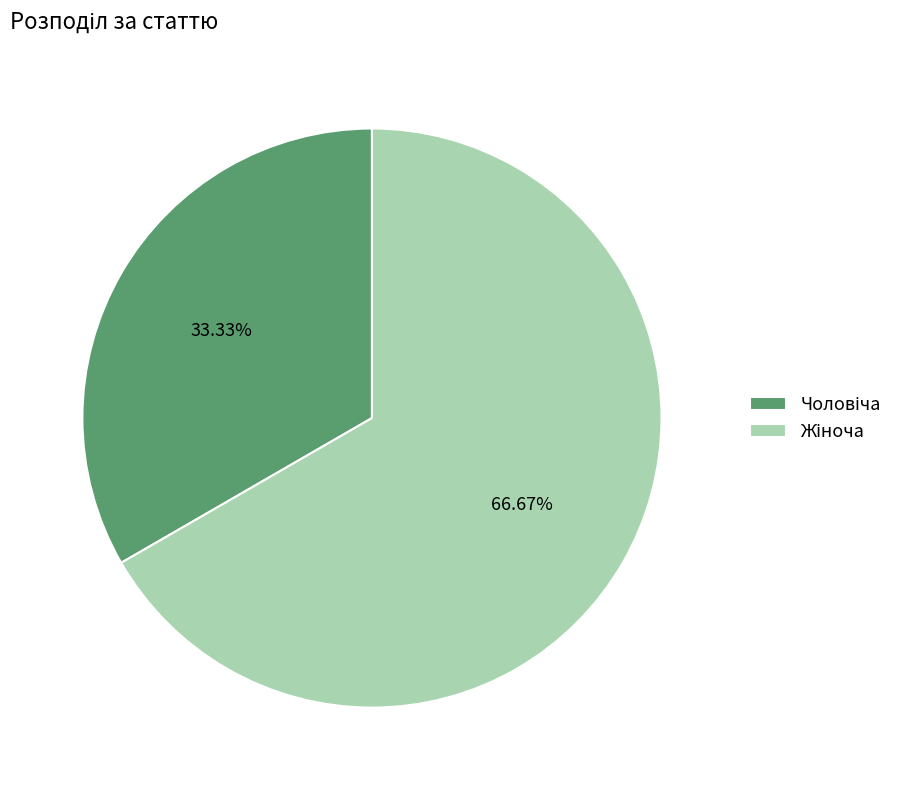

To the nearest percent, what is the average slice percentage?

50%